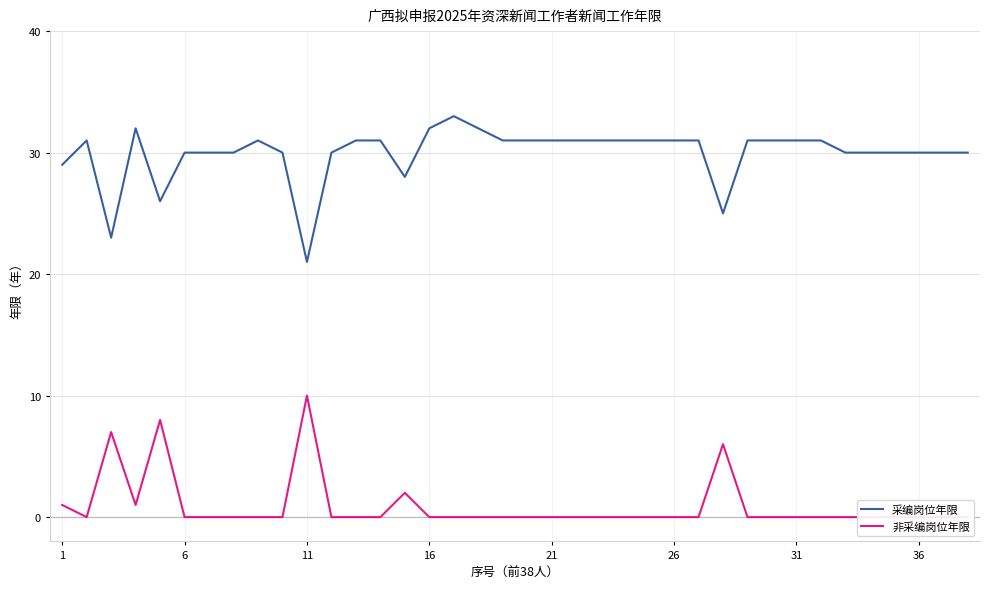

The value of 采编岗位年限 at 26 is 52. True or false?

False